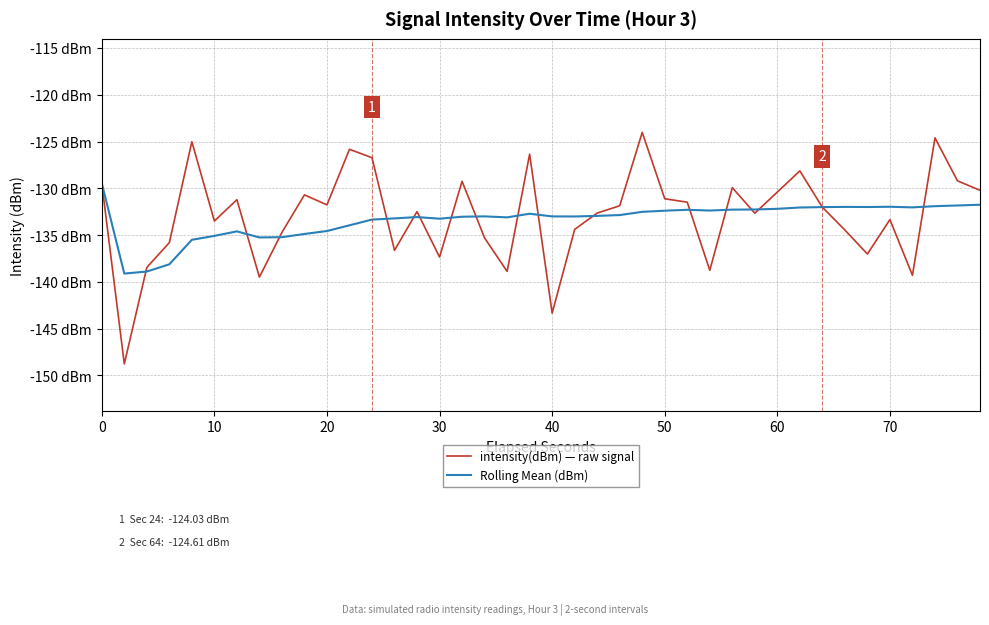

Does the chart have visible grid lines?

Yes